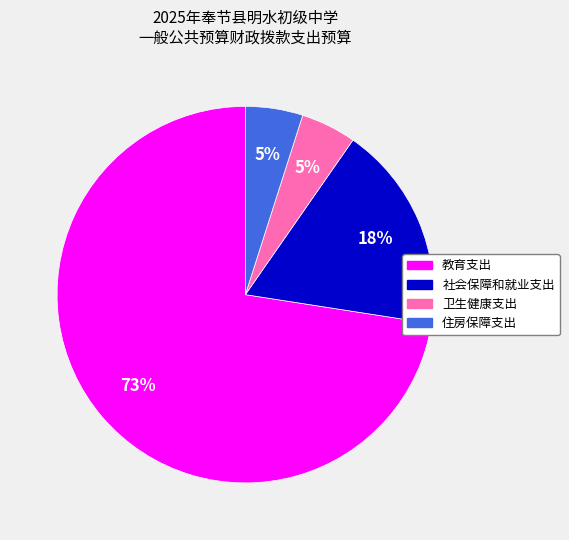

To the nearest percent, what is the average slice percentage?

25%